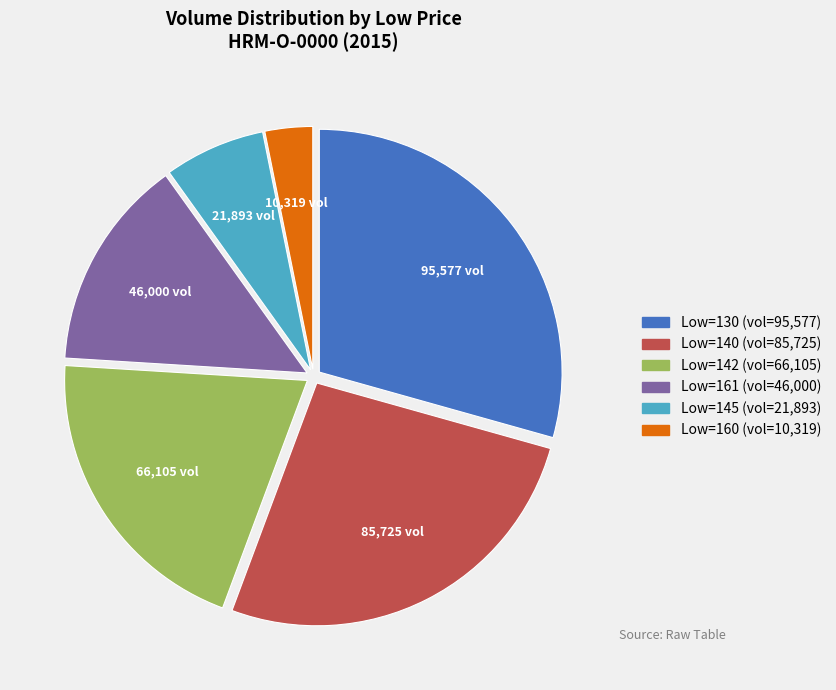

Does any single category account for the majority?

No